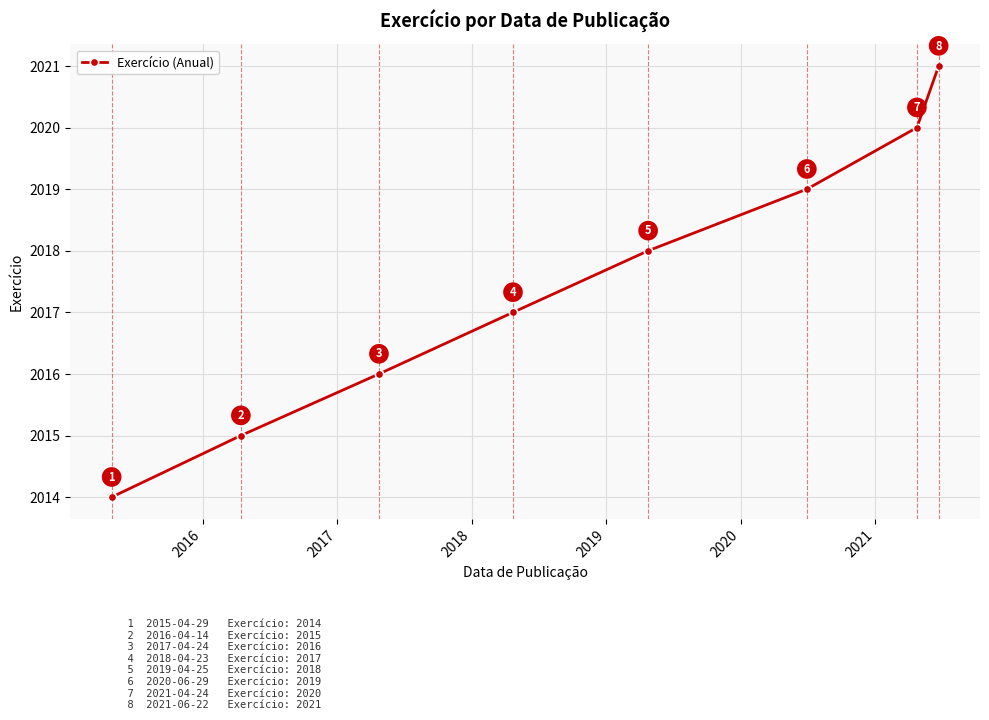

Count the values in the range 2016 to 2020.

5